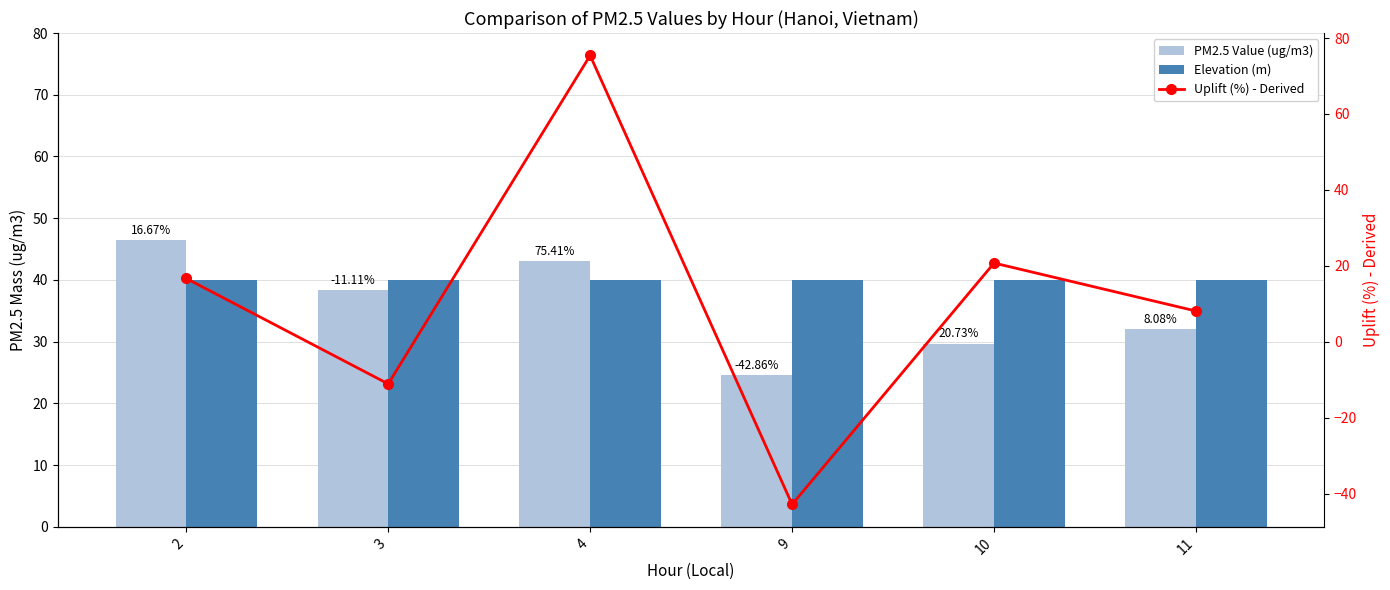

What is the approximate value of Uplift (%) - Derived at 2?

16.7